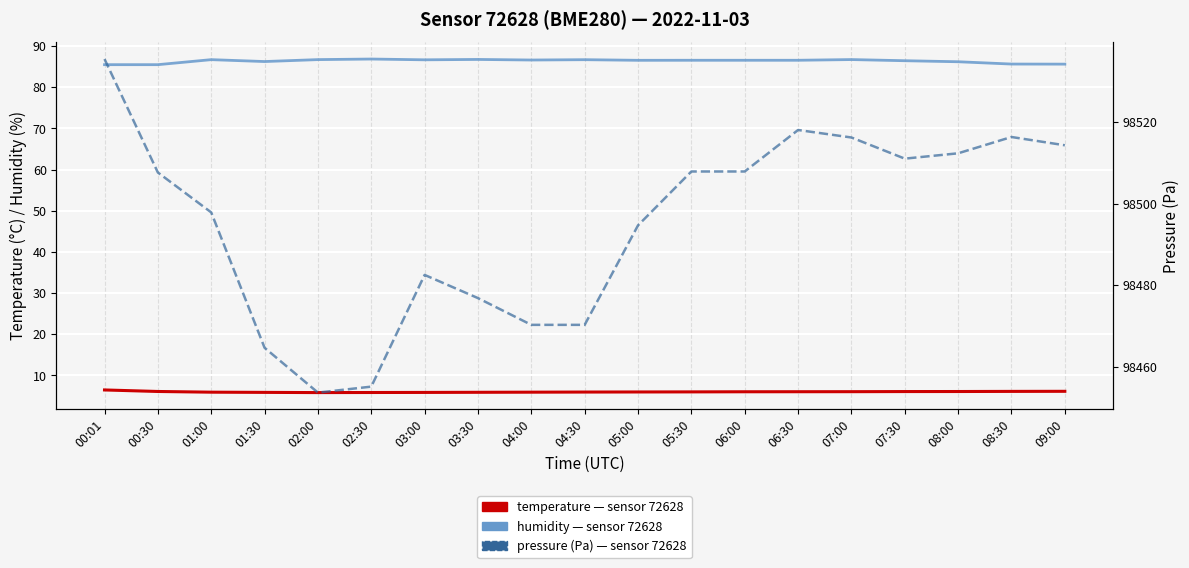

Which category has the lowest value across all series?

02:00